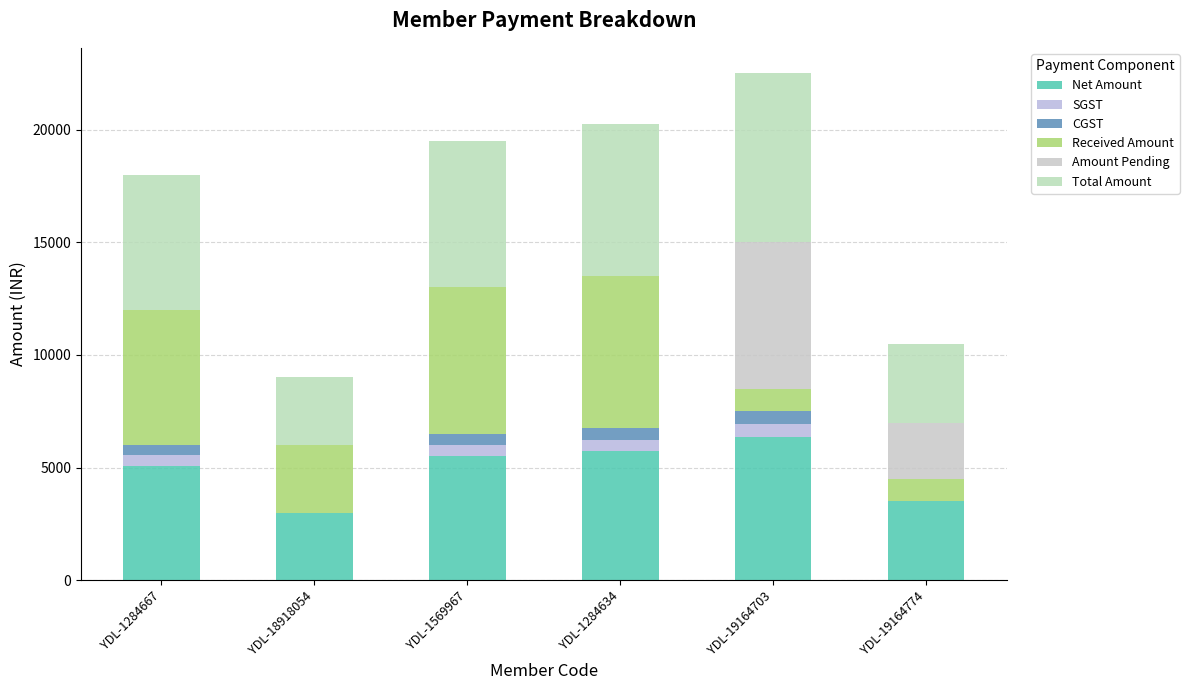

What is the difference between the Net Amount values at YDL-19164774 and YDL-1569967?

2008.5